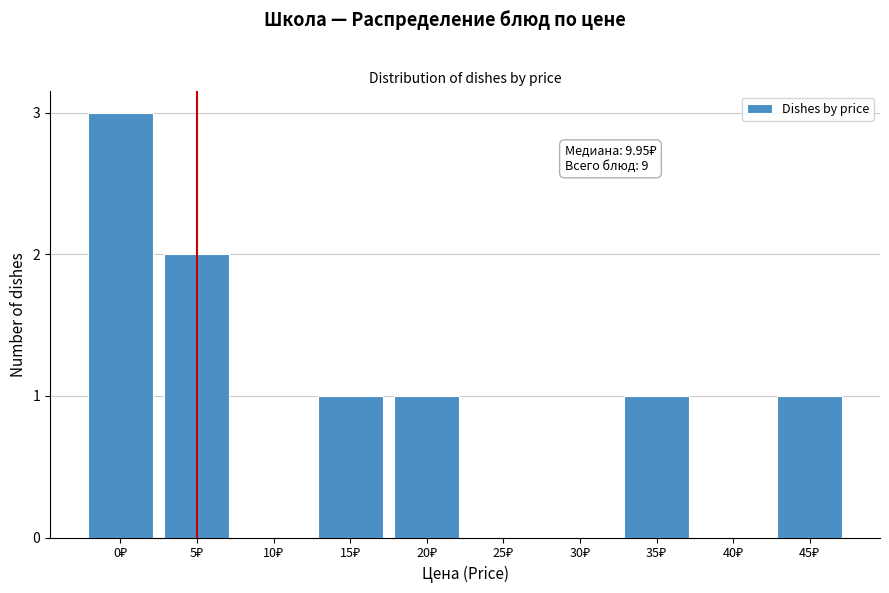

What is the sum of all values?

9